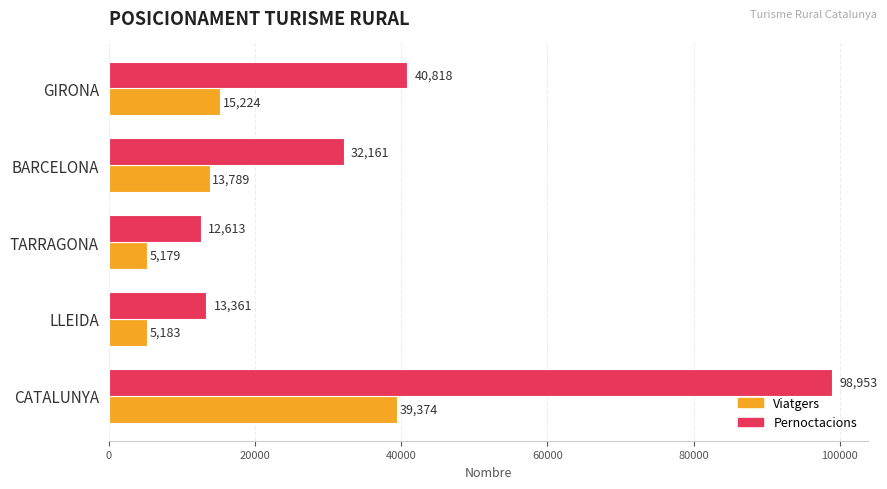

What is the total value across all series at TARRAGONA?

17792